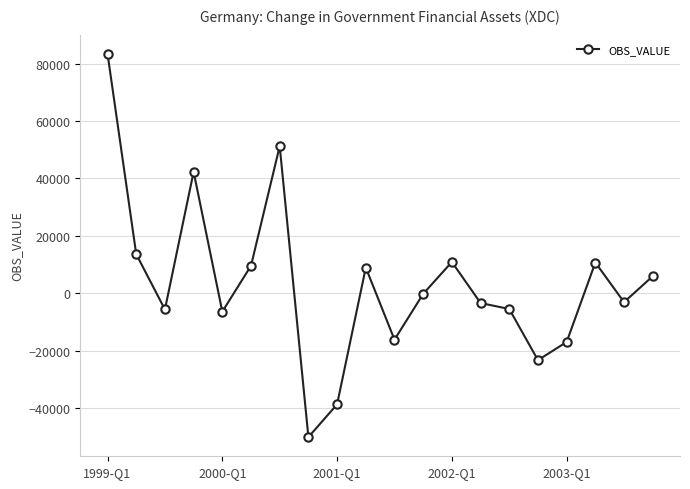

What is the greatest value displayed?

83407